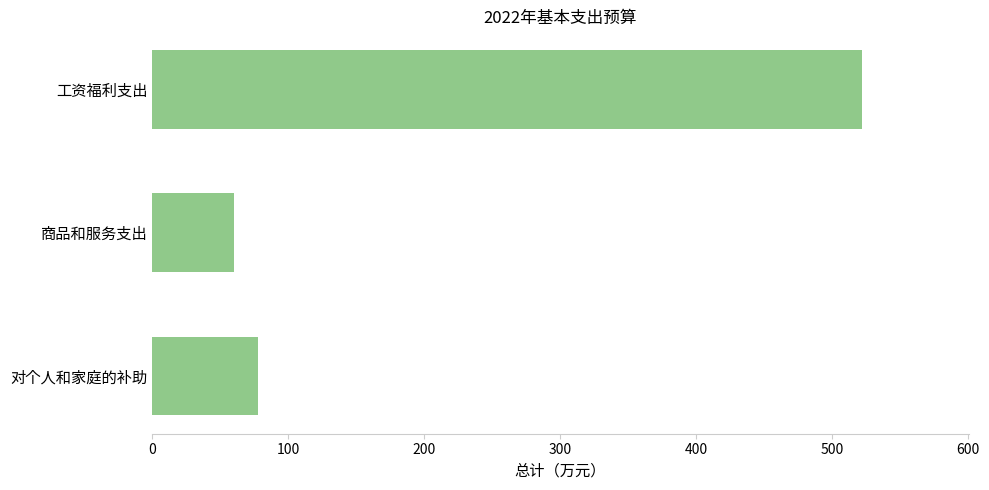

Rank the categories by value from lowest to highest.

商品和服务支出, 对个人和家庭的补助, 工资福利支出